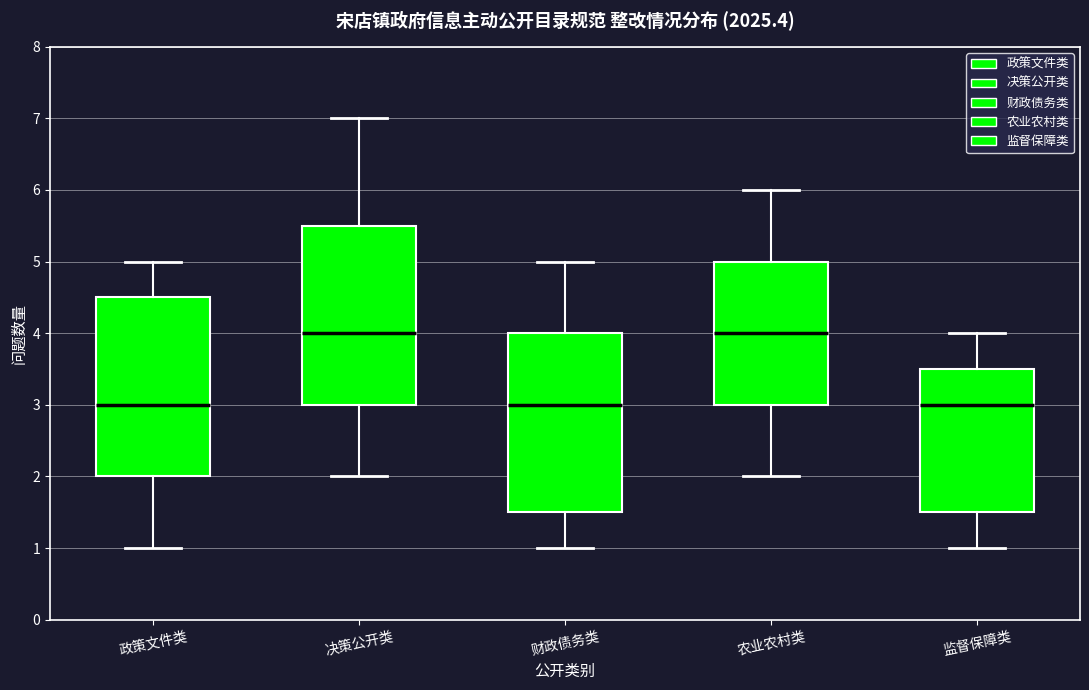

Reading left to right, transcribe this box plot: for each box, give where its median line is, the range the box spans, and where its two whiskers end, as read against the y-axis. The values are not printed on the chart, so give them approximately, as read against the axis.

政策文件类: median 3.0, box 2.0 to 4.5, whiskers 1.0 to 5.0
决策公开类: median 4.0, box 3.0 to 5.5, whiskers 2.0 to 7.0
财政债务类: median 3.0, box 1.5 to 4.0, whiskers 1.0 to 5.0
农业农村类: median 4.0, box 3.0 to 5.0, whiskers 2.0 to 6.0
监督保障类: median 3.0, box 1.5 to 3.5, whiskers 1.0 to 4.0